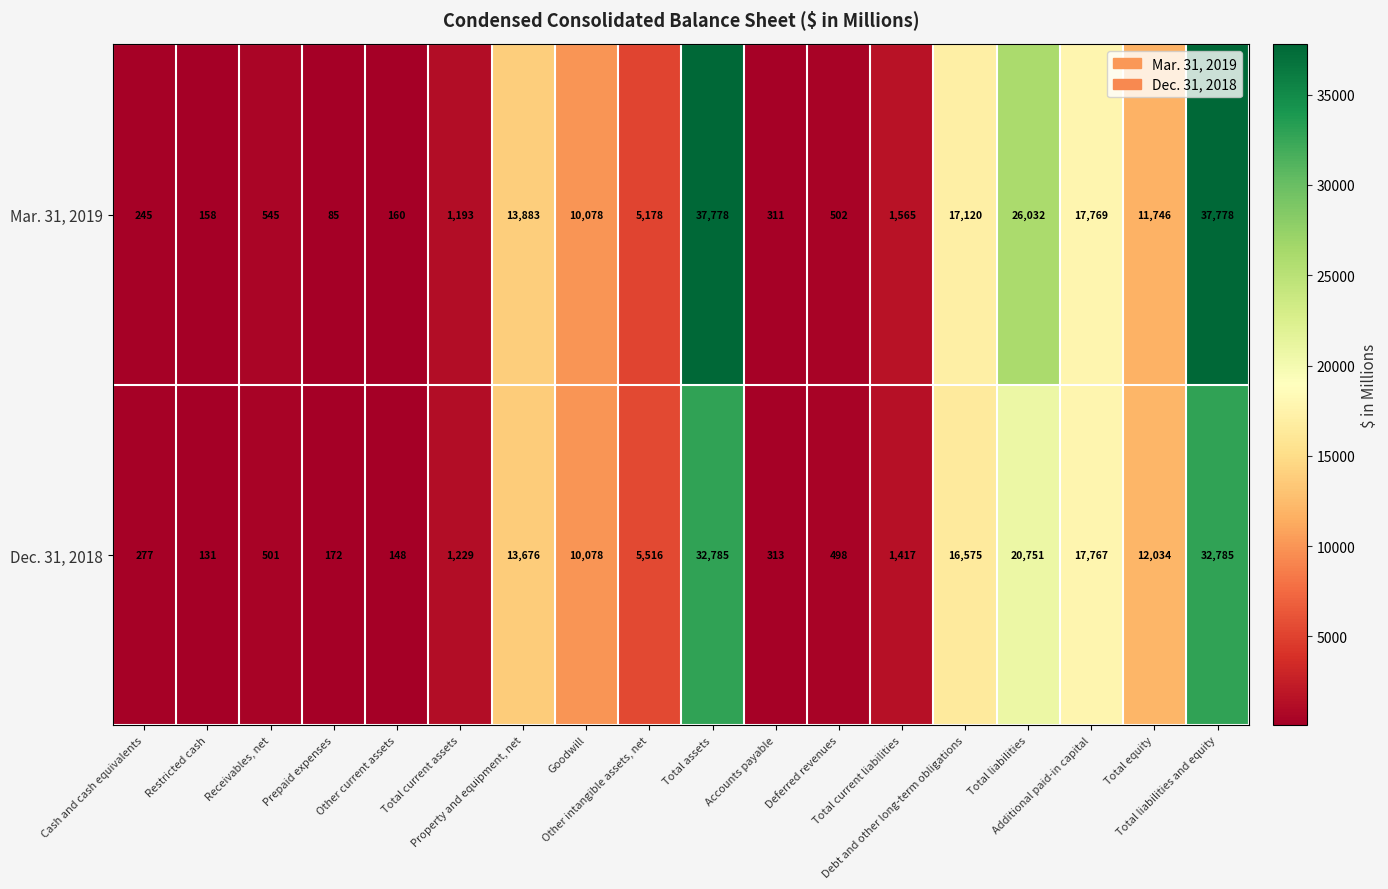

What is the total value across all series at Total current liabilities?

2982